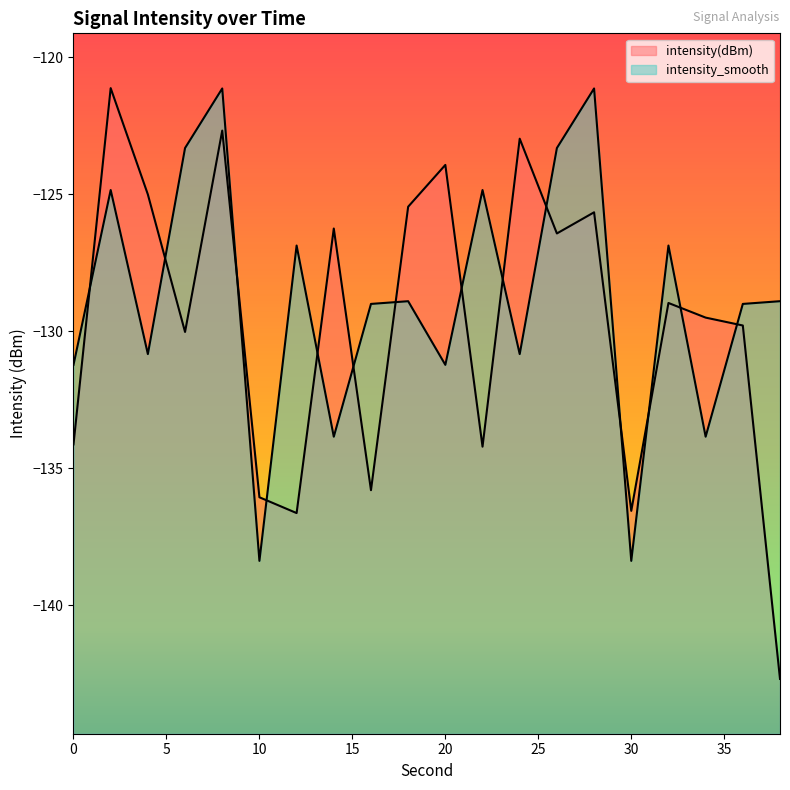

What is the difference between the maximum and minimum values in the intensity(dBm) series?

21.6